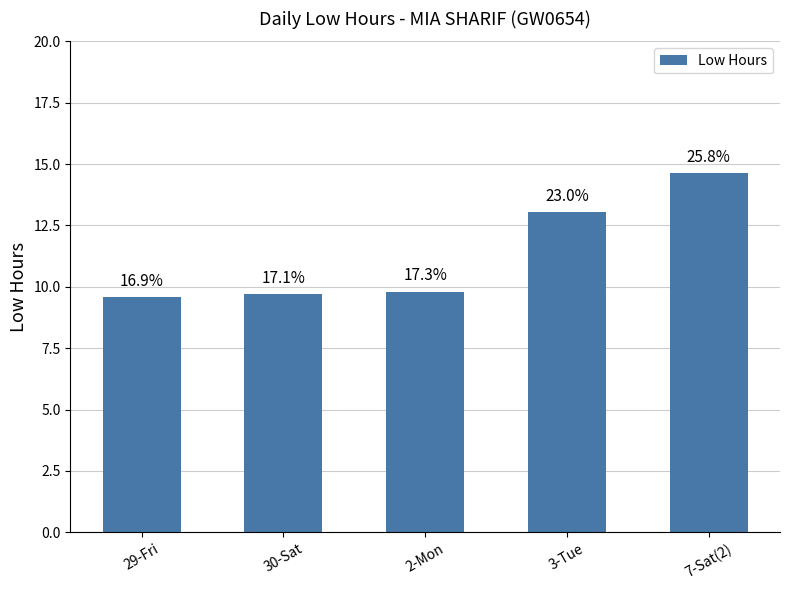

What is the average value?

11.3